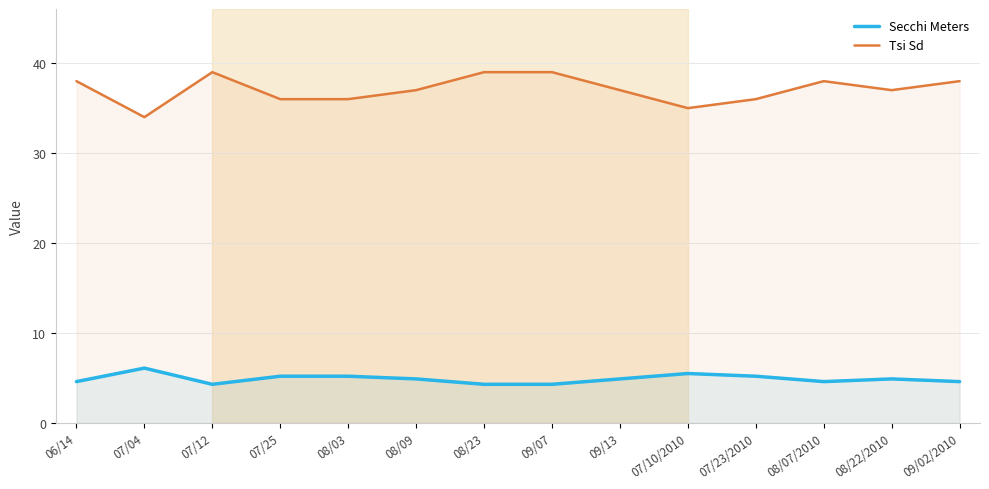

The Tsi Sd series shows 49.4 at 08/03. True or false?

False